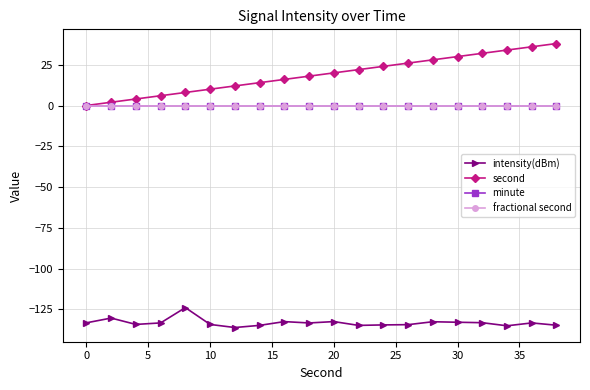

True or false: intensity(dBm) has more than 0 points higher than both neighbors.

True